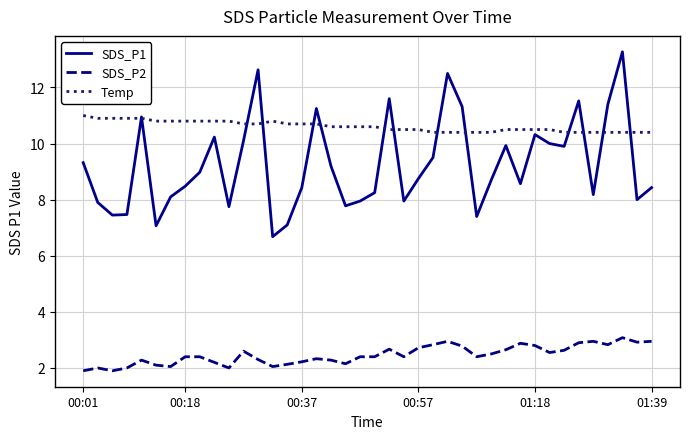

Which series has the largest total across all categories?

Temp